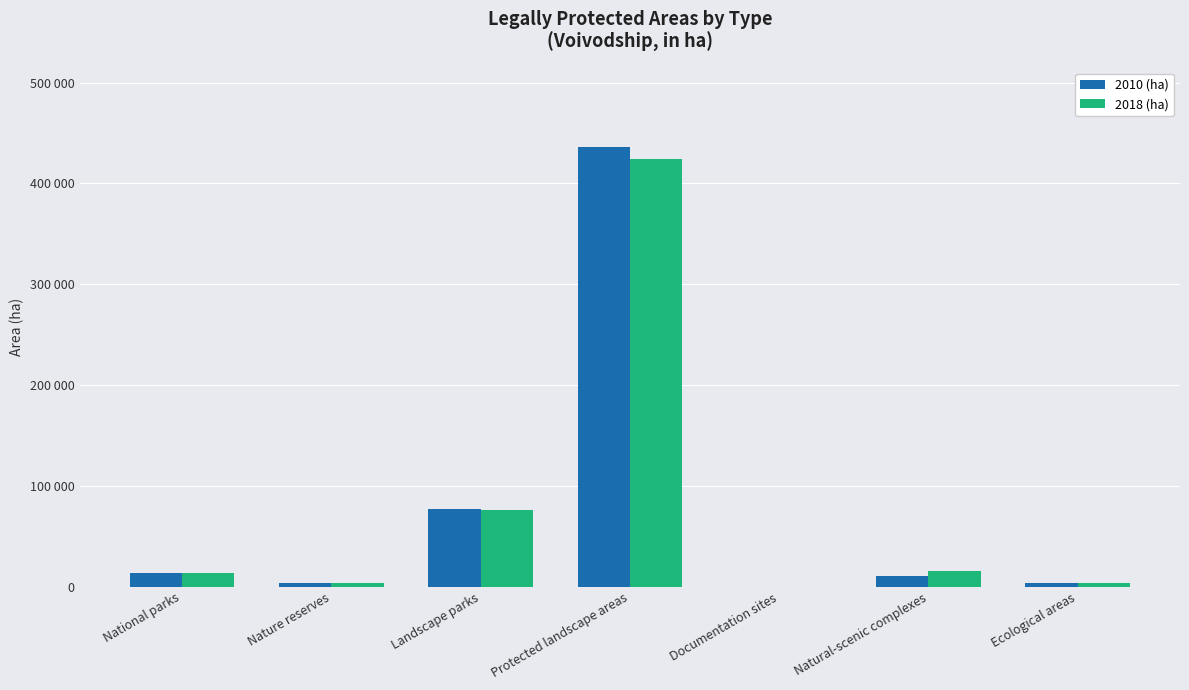

At which label is 2010 (ha) closest to 218223?

Landscape parks